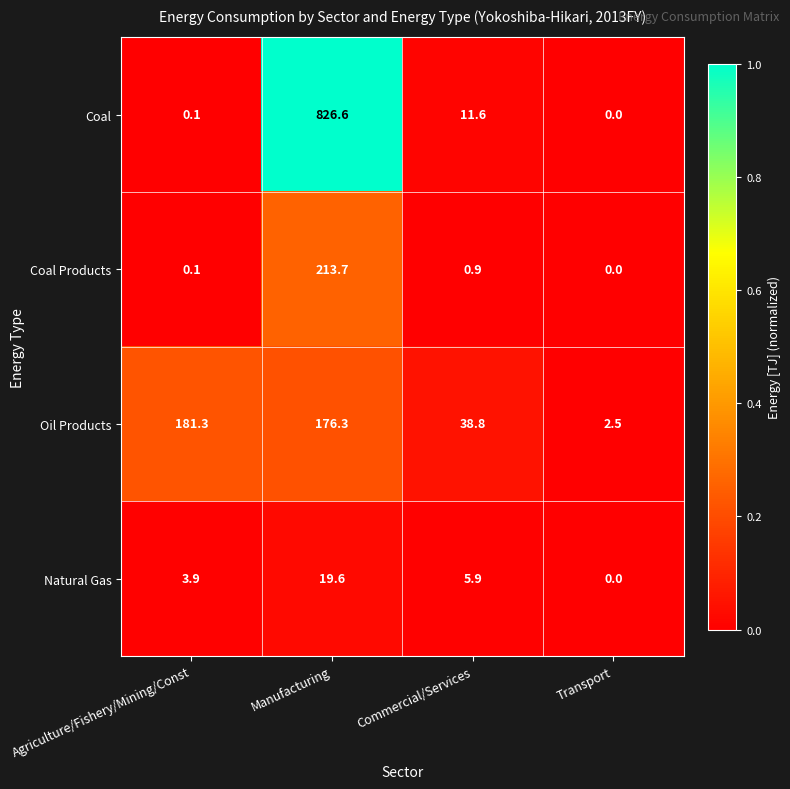

True or false: Coal has a value of 11.6 at Commercial/Services.

True